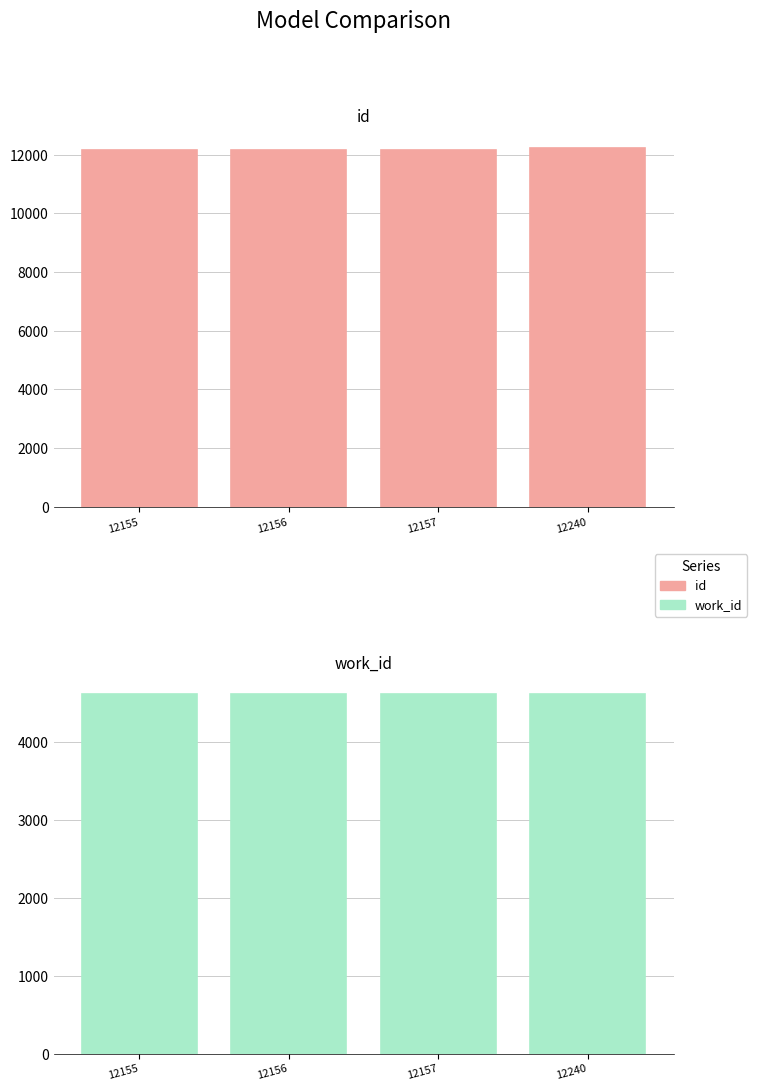

Reading left to right, extract all data points from this chart.

id: 12155	12156	12157	12240
work_id: 4612	4612	4612	4612